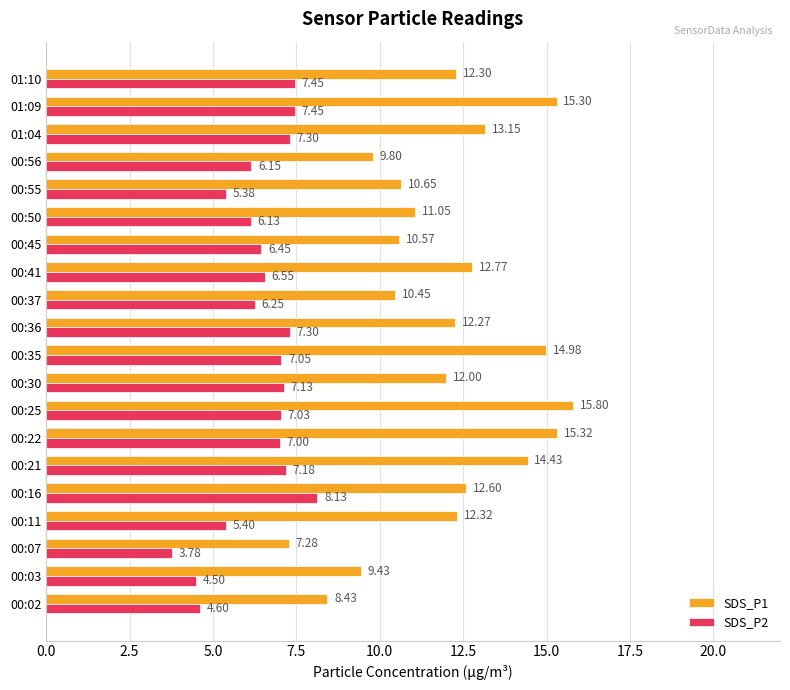

At which label is SDS_P1 closest to 11?

00:50